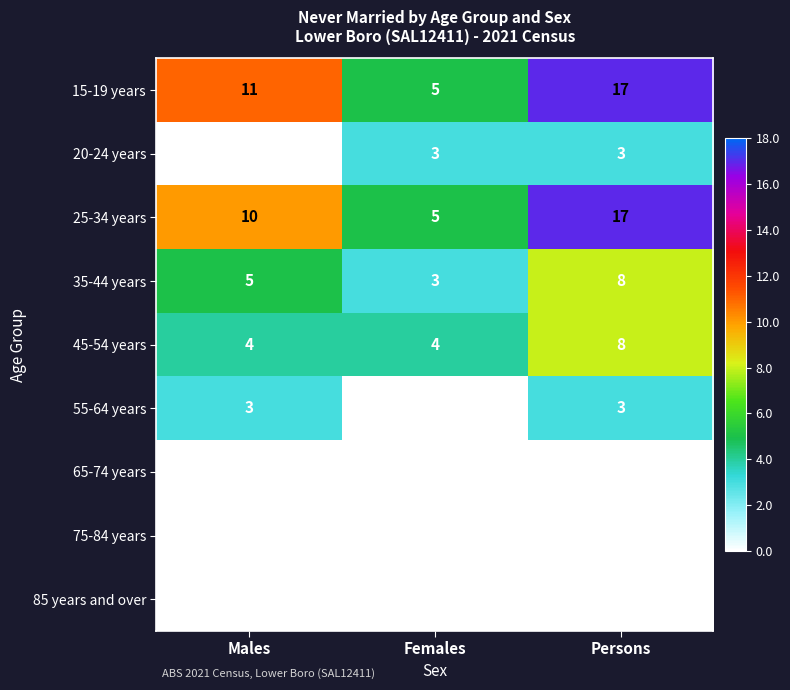

List the labels in order of 35-44 years value, largest first.

Persons, Males, Females